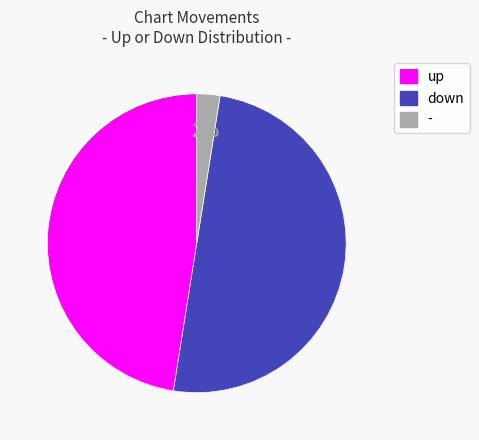

Rank the categories by value from lowest to highest.

-, up, down